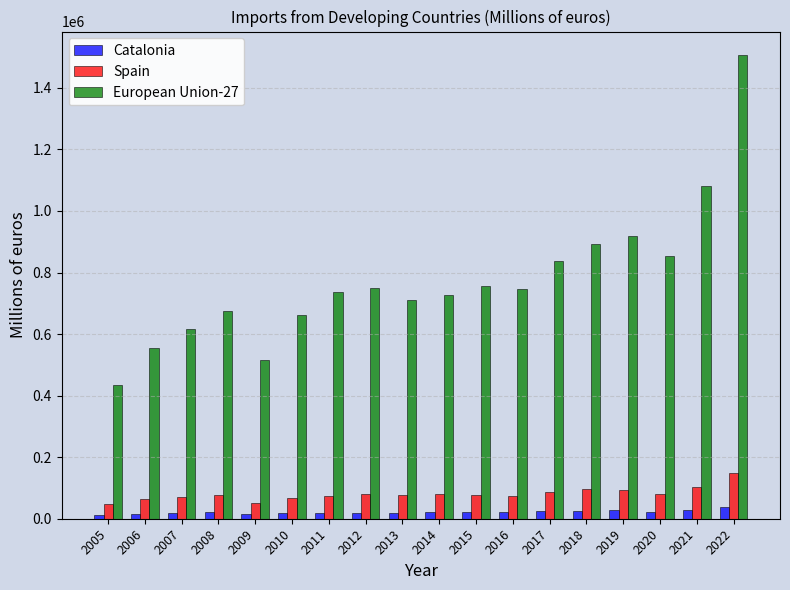

What is the average value of the European Union-27 series?

776361.4